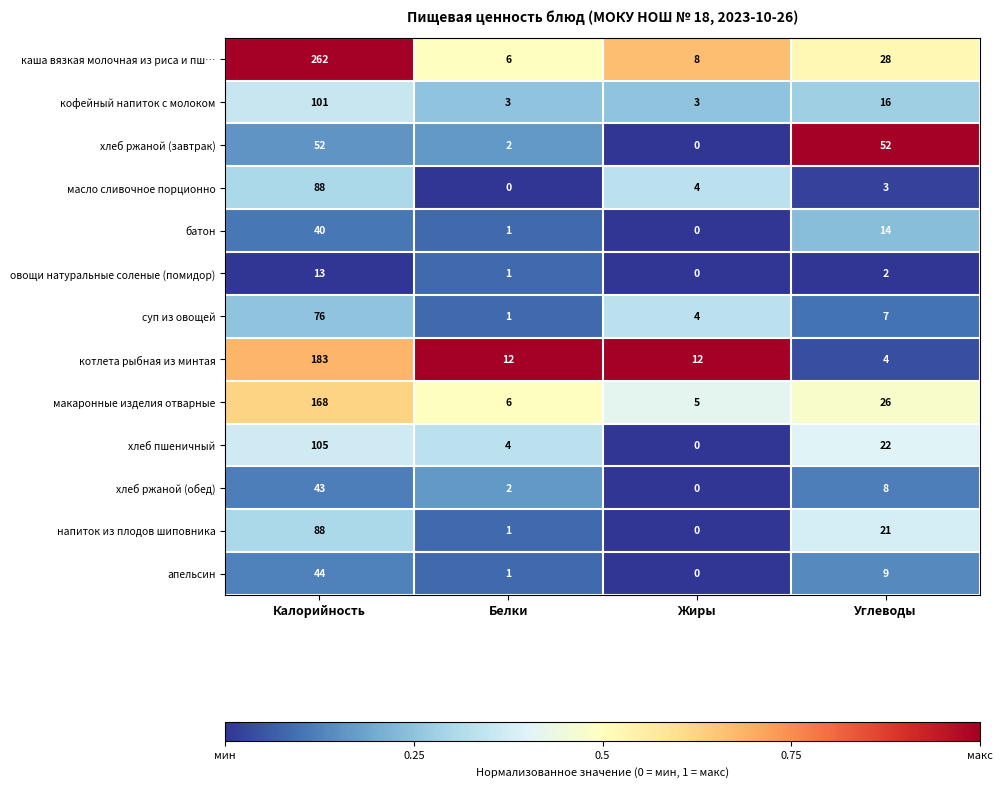

Count the number of categories in the chart.

4